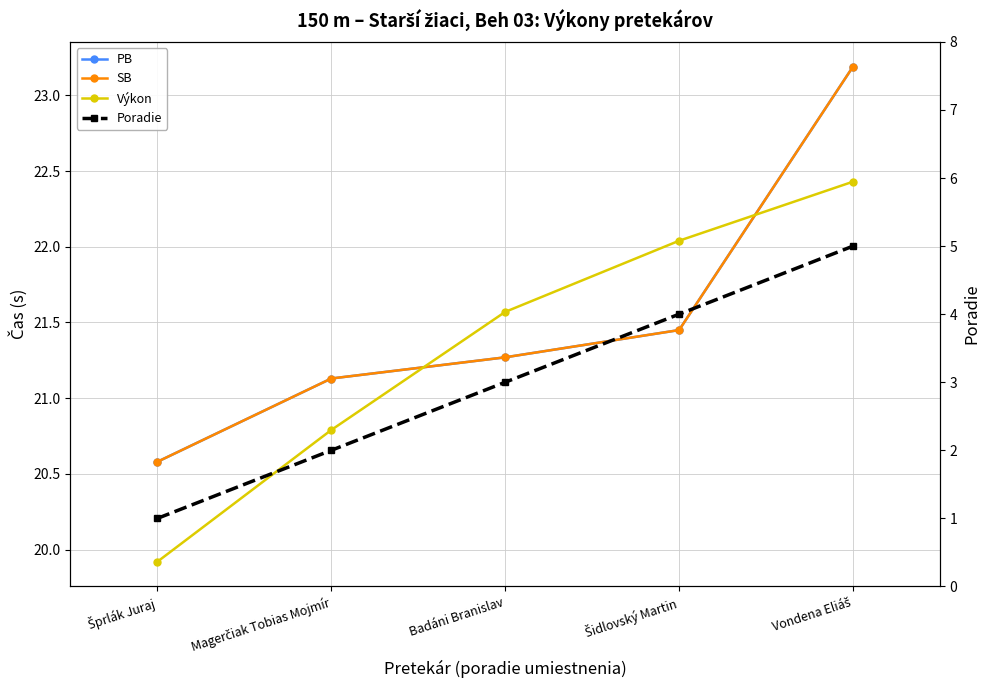

What is the label of the 5th point from the right?

Šprlák Juraj